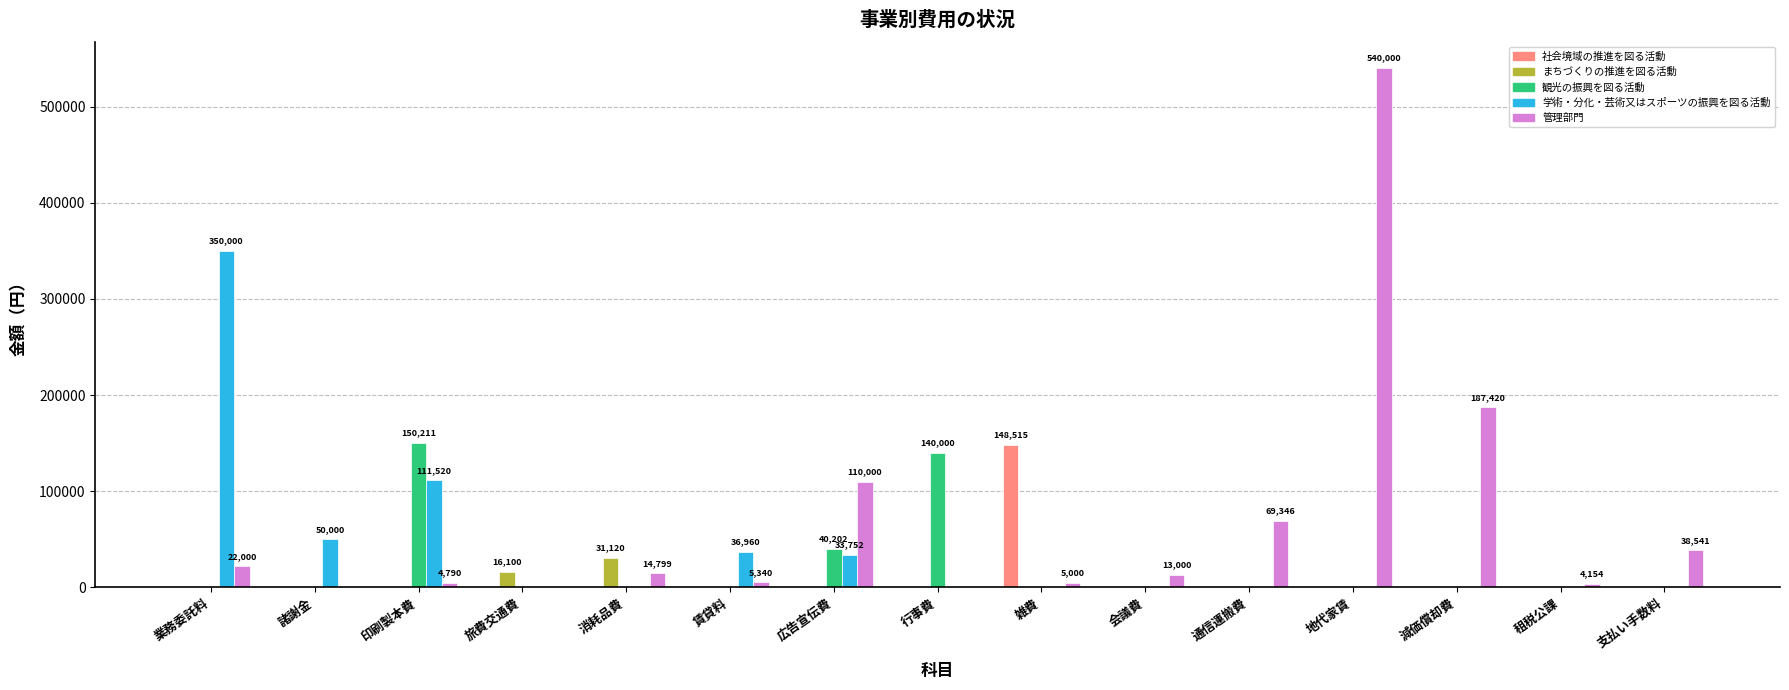

Between 行事費 and 通信運搬費, which series saw the biggest shift?

観光の振興を図る活動